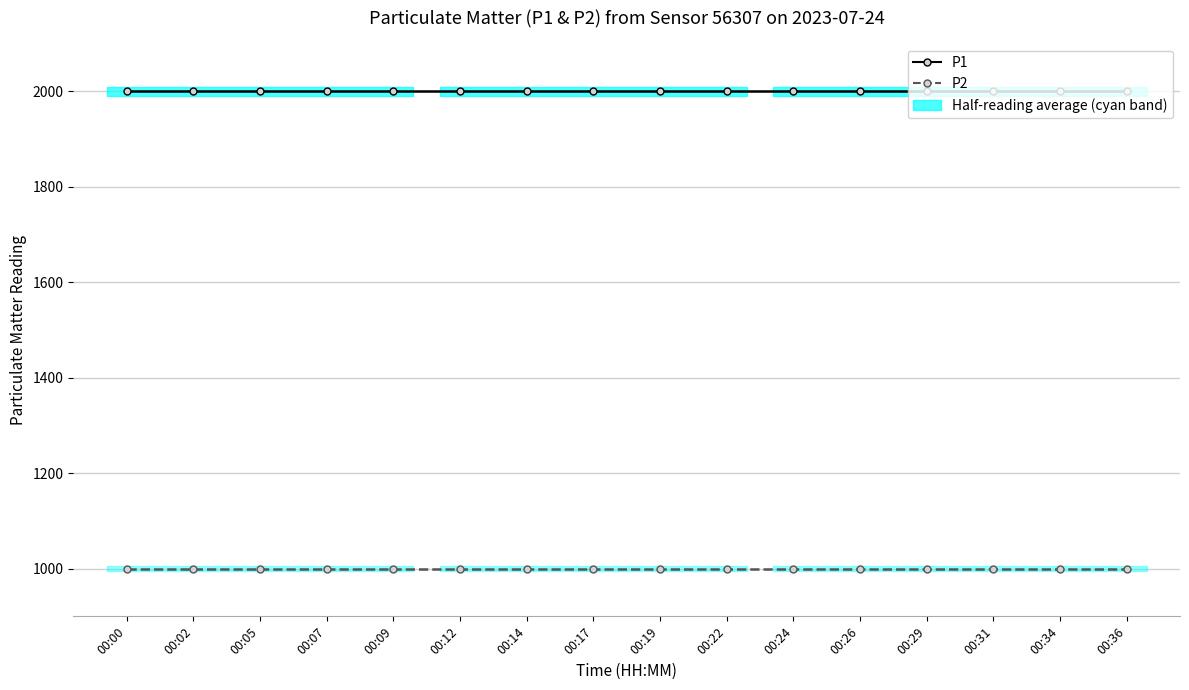

At which label does P2 reach its minimum?

00:00